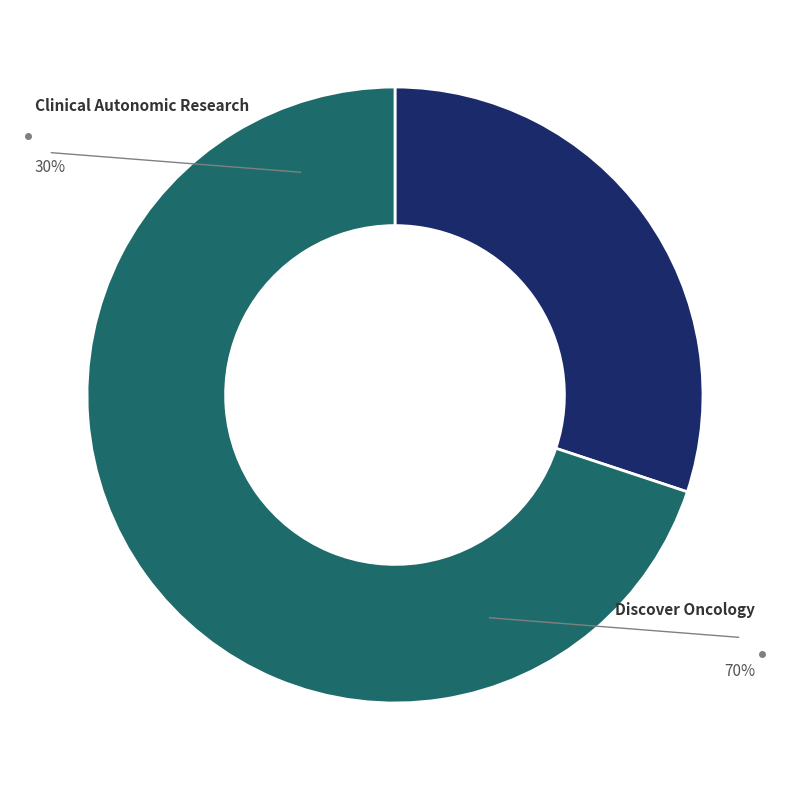

Do Discover Oncology and Clinical Autonomic Research together represent more than half of the pie?

Yes